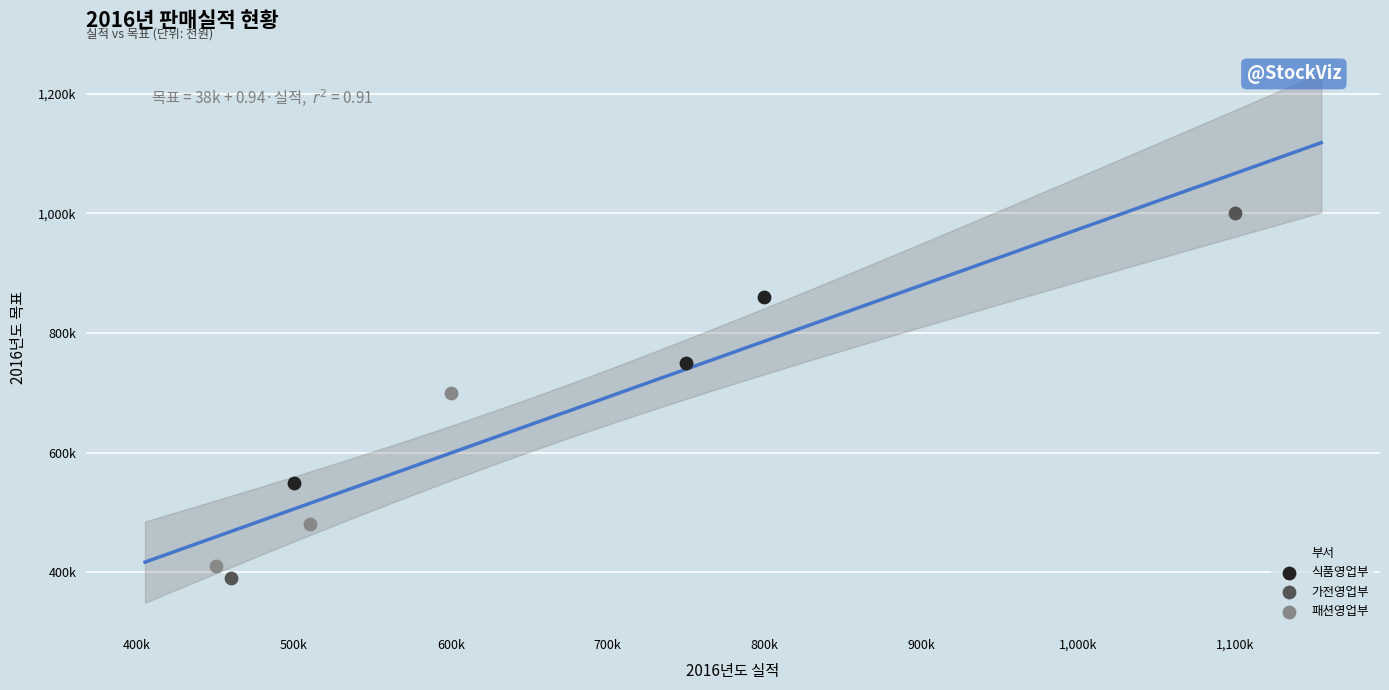

Which series has the widest spread of Y values?

가전영업부